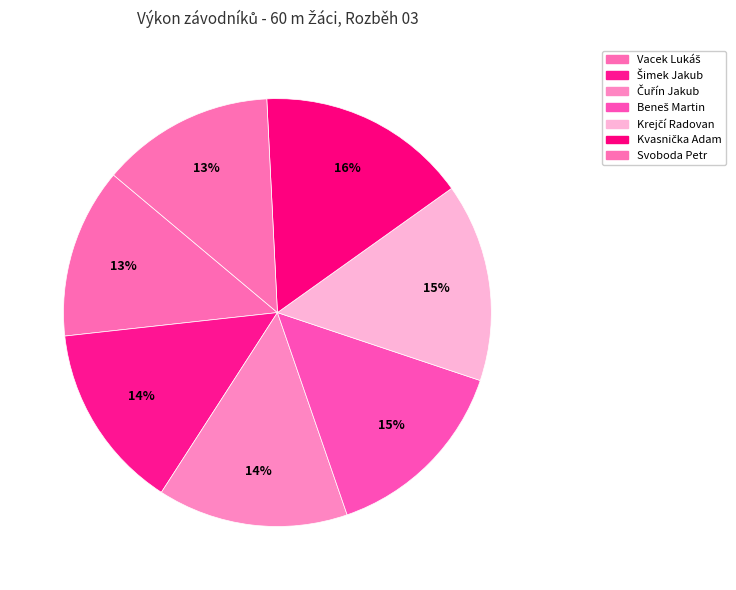

How many slices are in this pie chart?

7